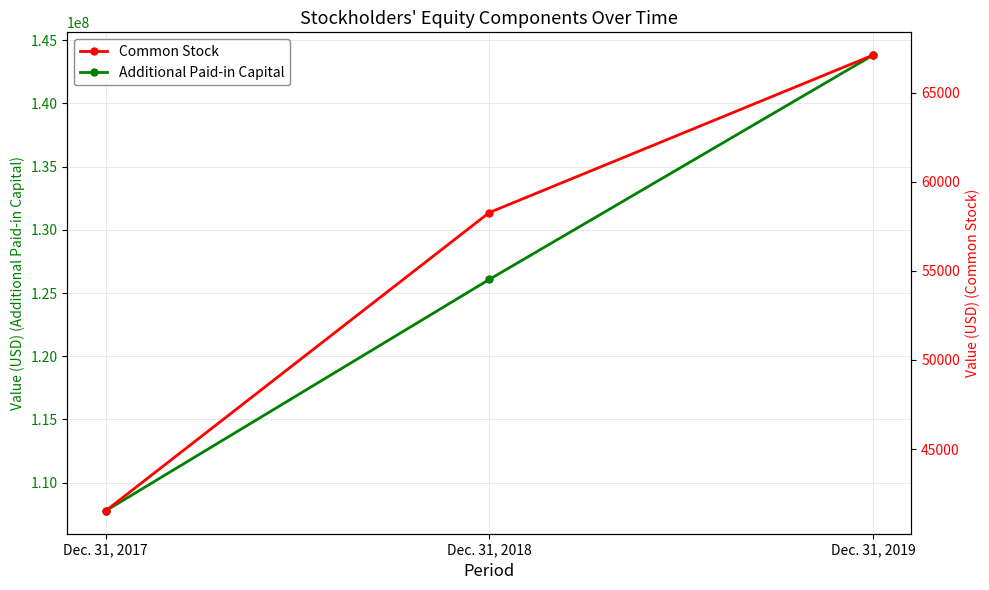

What is the difference between the Common Stock values at Dec. 31, 2017 and Dec. 31, 2018?

16742